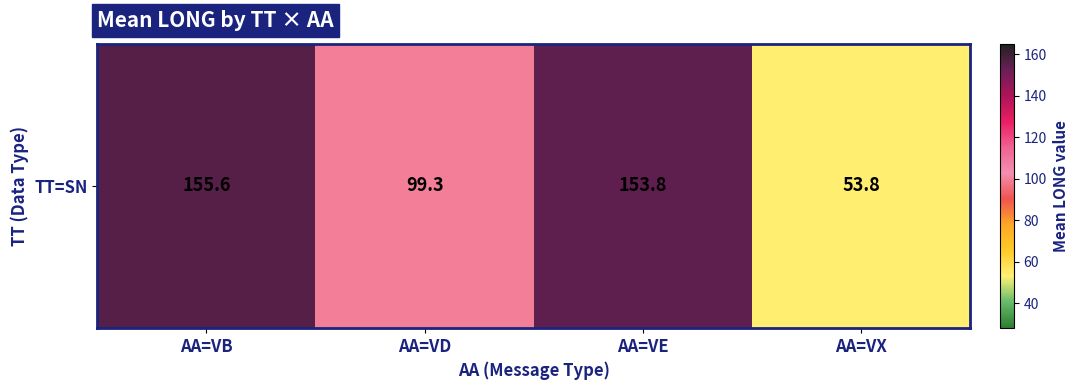

What is the change in value from AA=VB to AA=VE?

-1.8